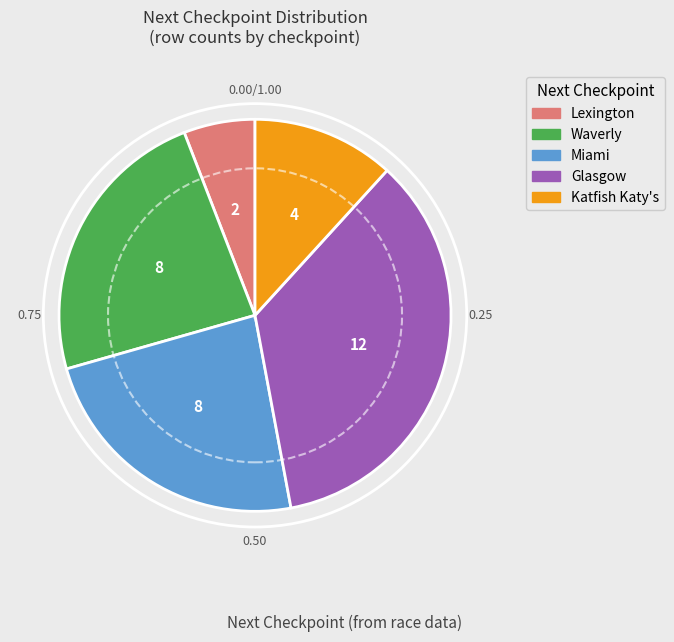

Approximately how many times larger is the value at Waverly compared to Miami?

1.0